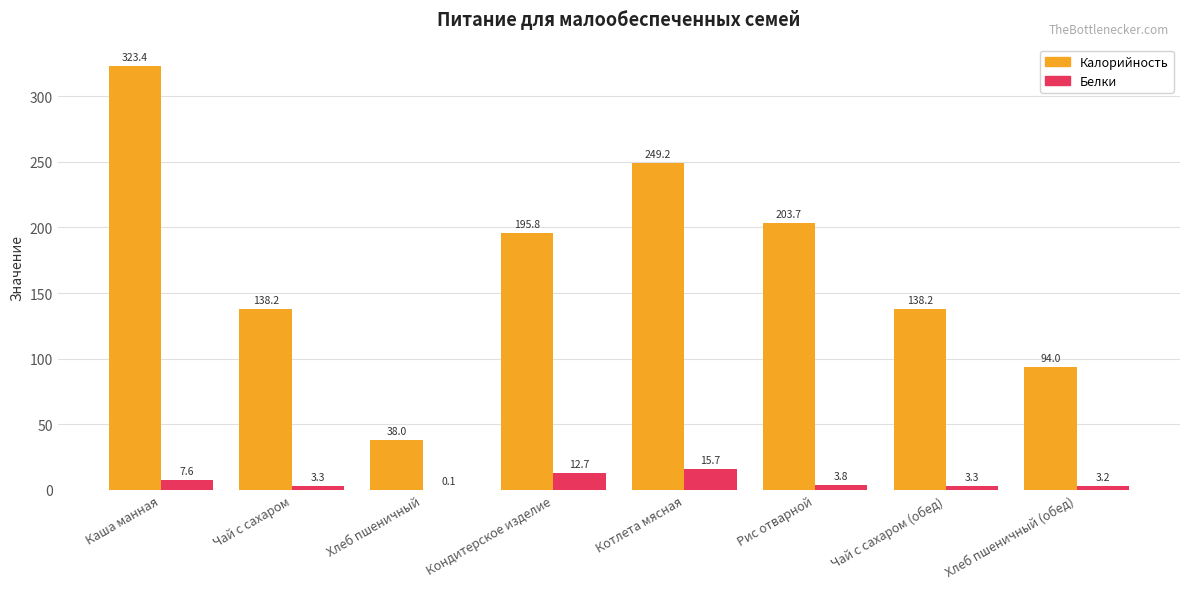

Which category has the highest value across all series?

Каша манная